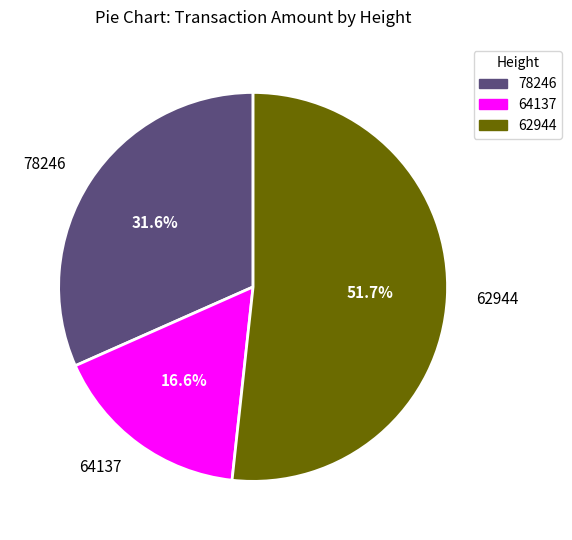

Between 78246 and 64137, which is larger?

78246